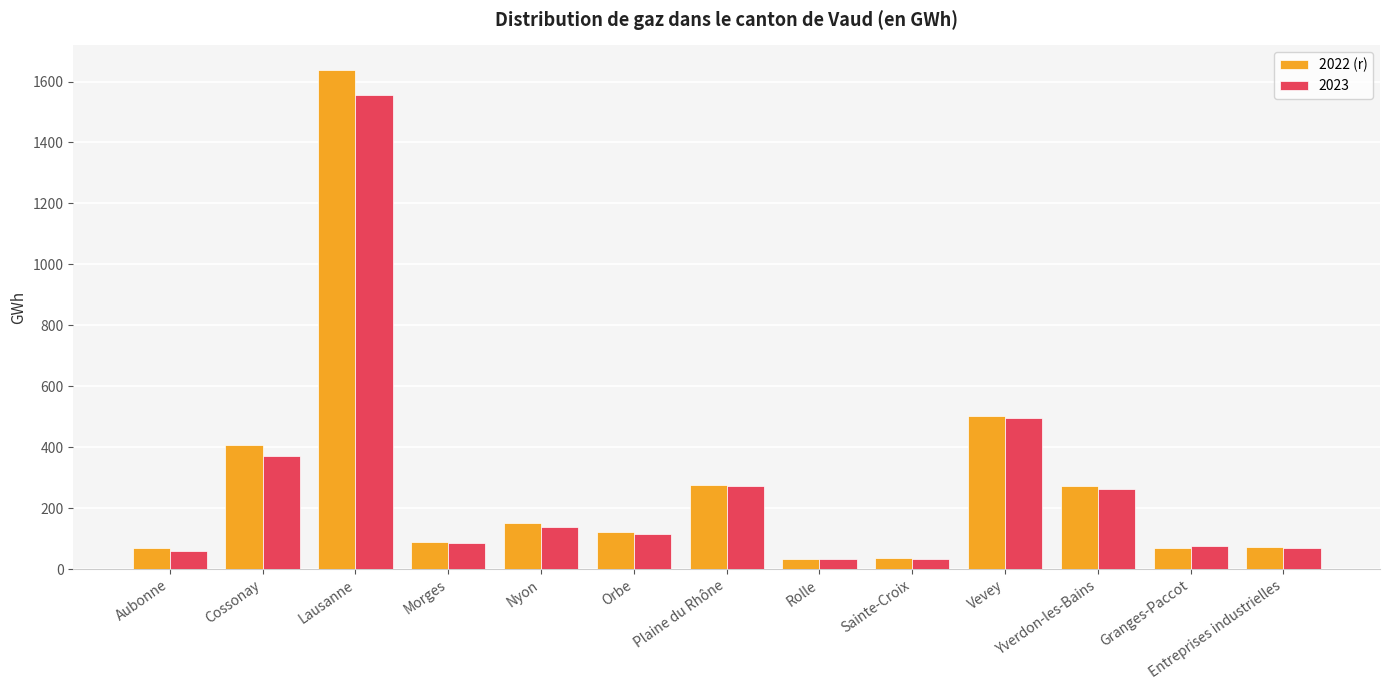

What is the sum of the 2023 values at Orbe and Yverdon-les-Bains?

375.8